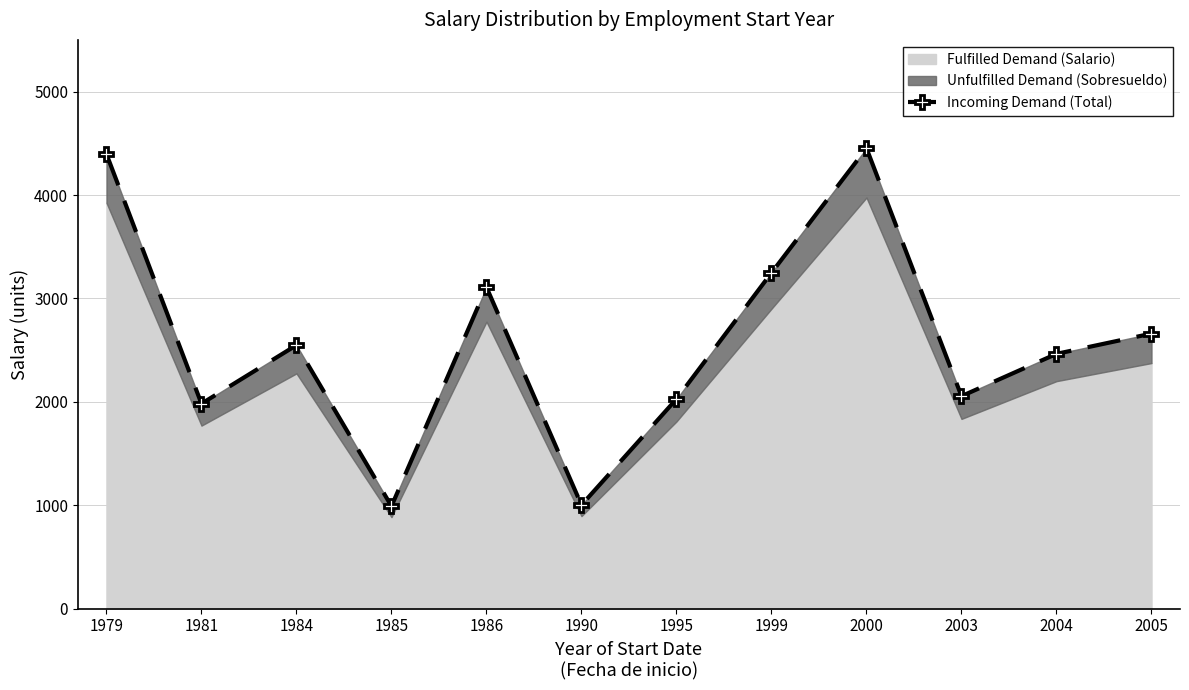

At which category does the data reach its first local valley?

1981